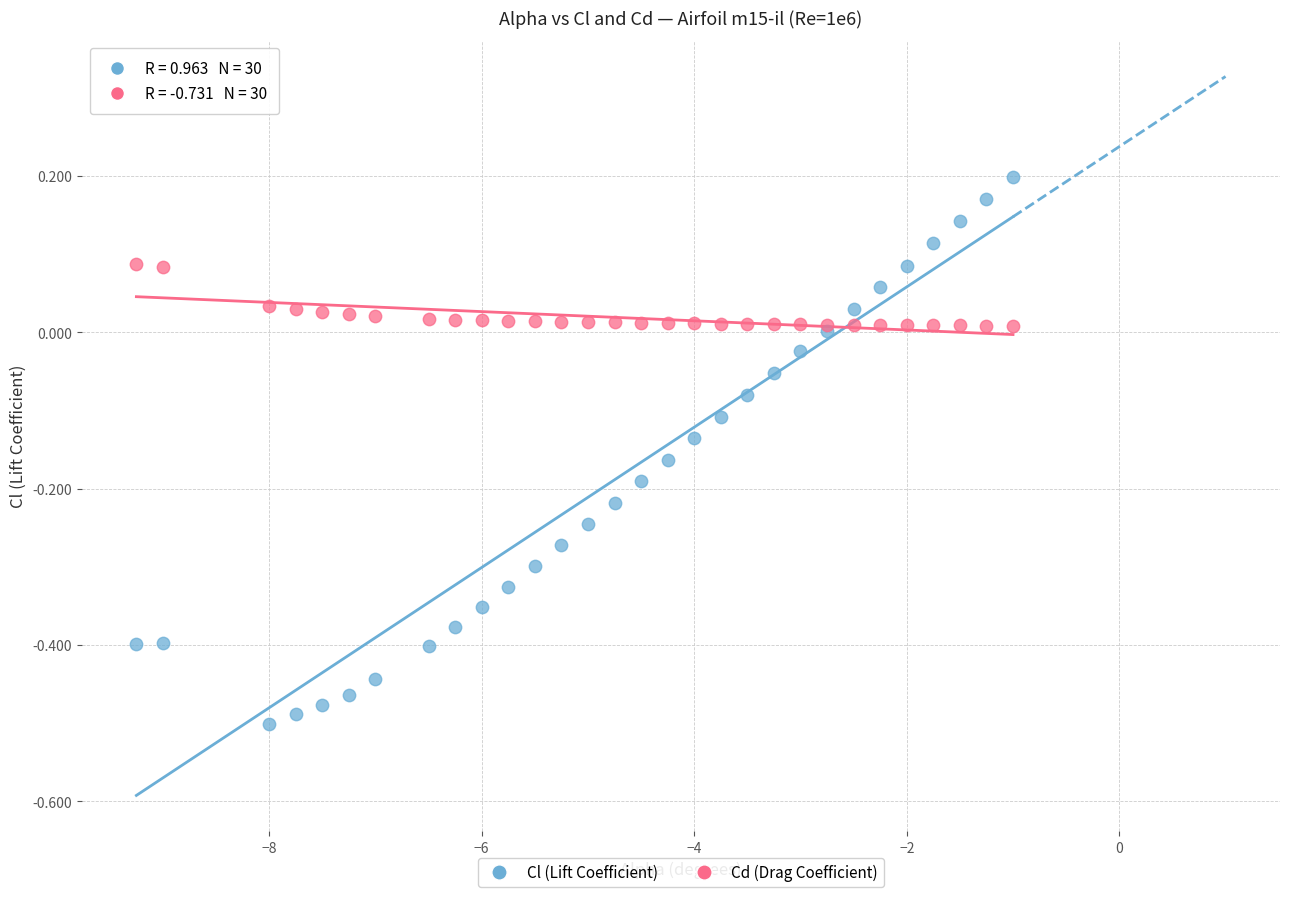

Which series has the largest Y range (max minus min)?

Cl (Lift Coefficient)